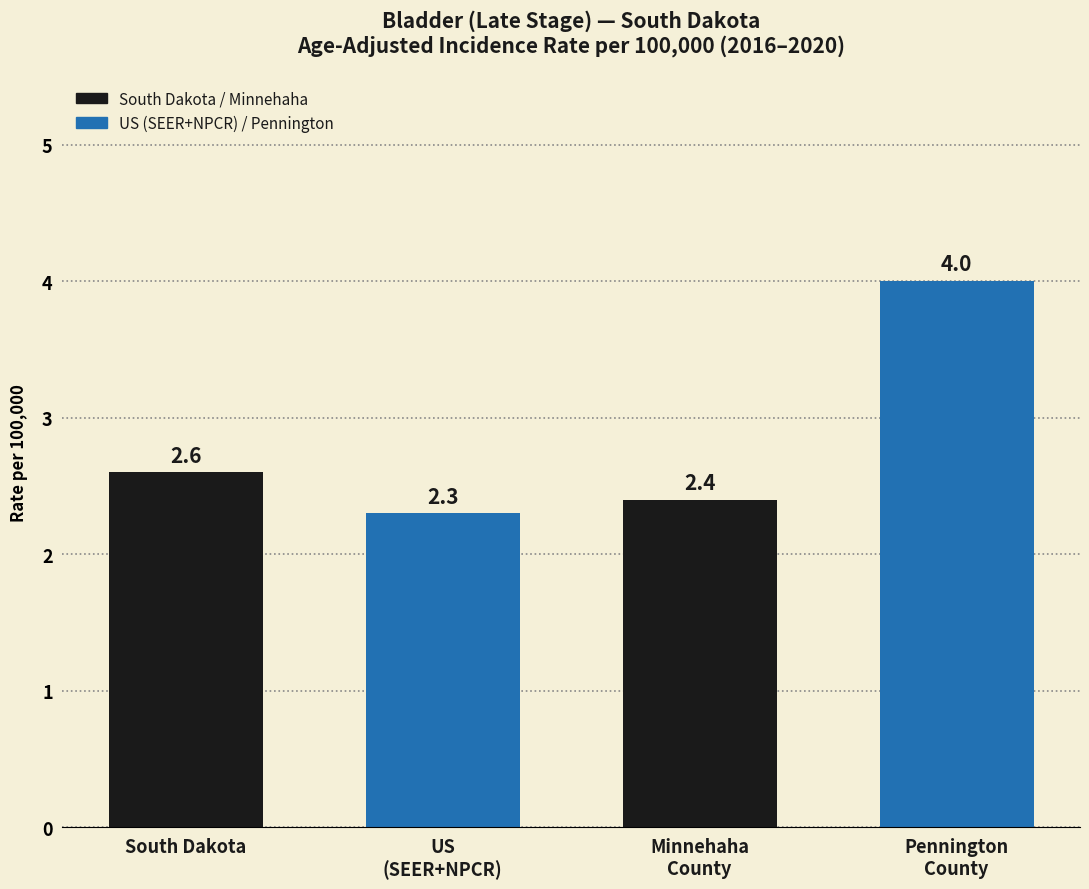

List the labels in order of value, largest first.

Pennington
County, South Dakota, Minnehaha
County, US
(SEER+NPCR)